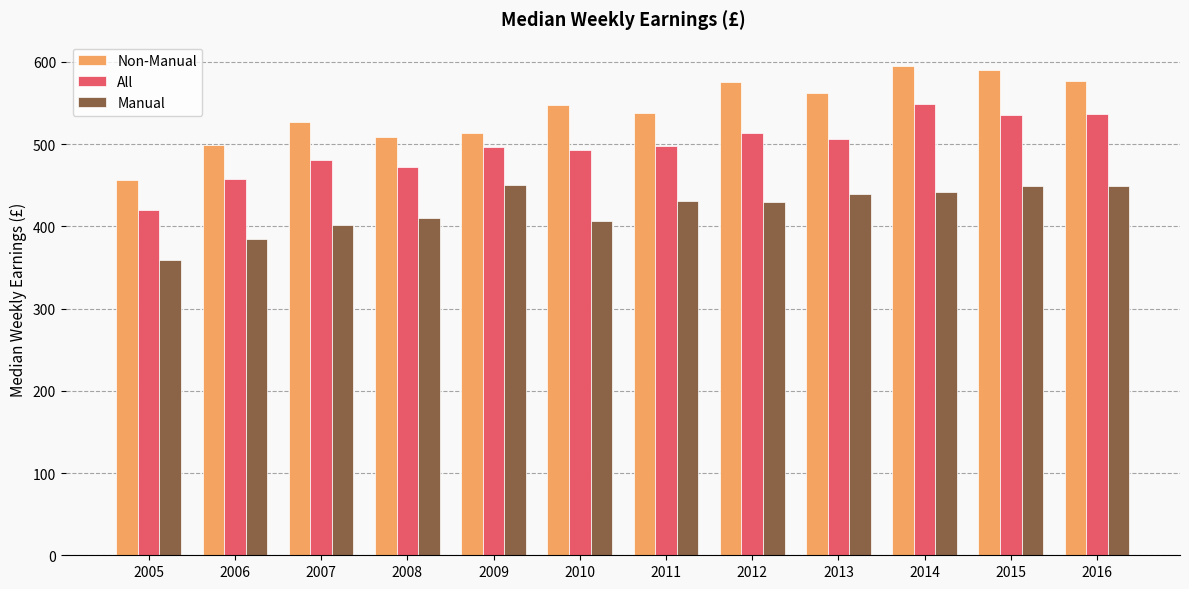

What is the minimum value for All?

419.5